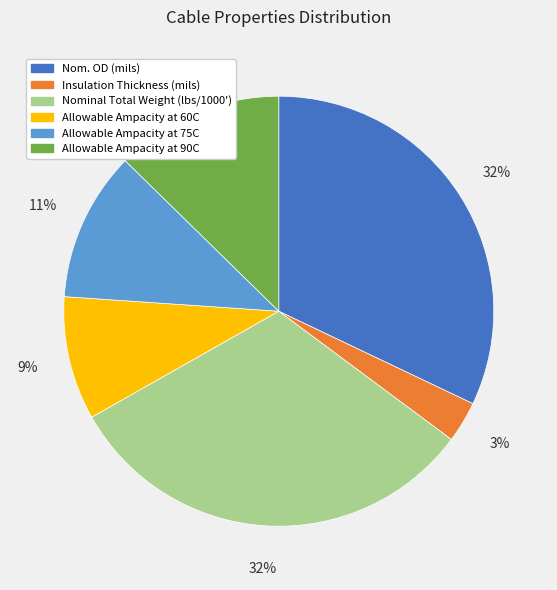

Is there a majority slice in this chart?

No